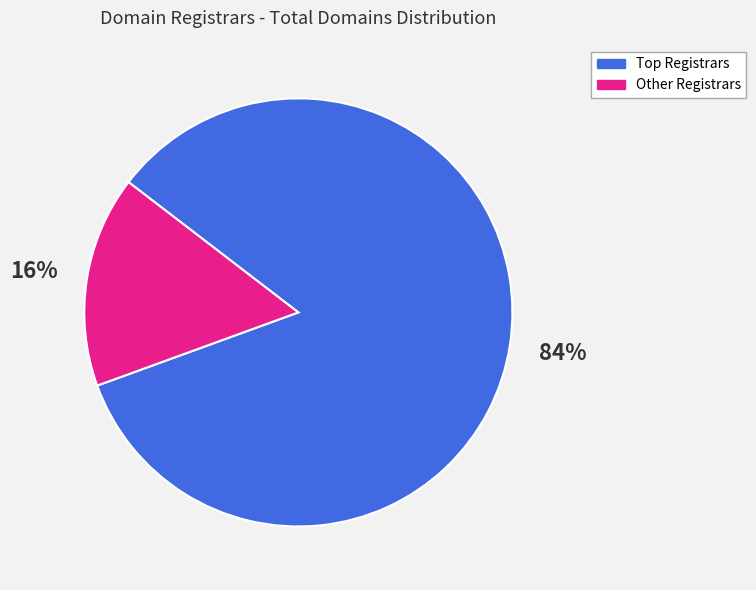

Count the number of slices in the pie.

2